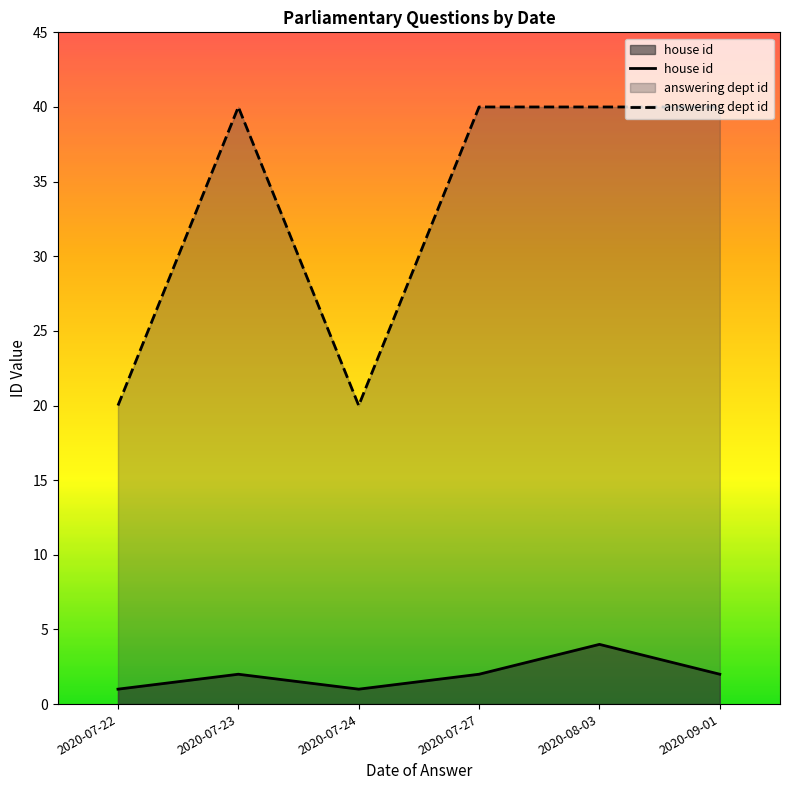

Between 2020-07-23 and 2020-09-01, which is larger?

2020-07-23